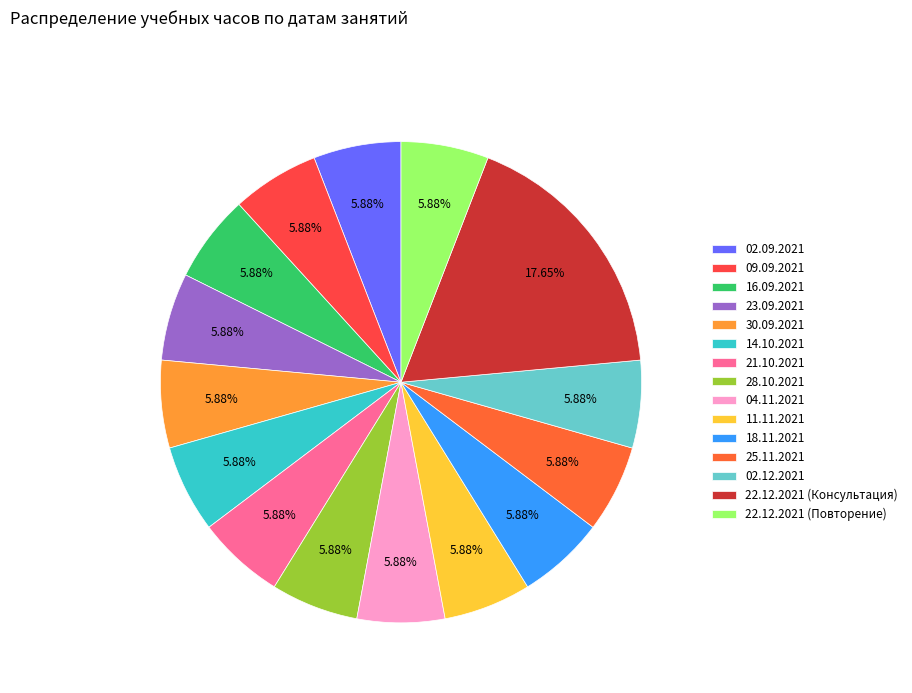

Count the number of slices in the pie.

15